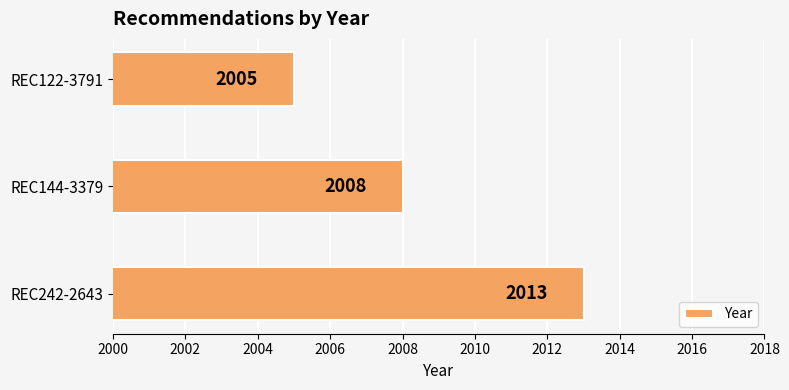

What is the change in value from REC144-3379 to REC122-3791?

-3